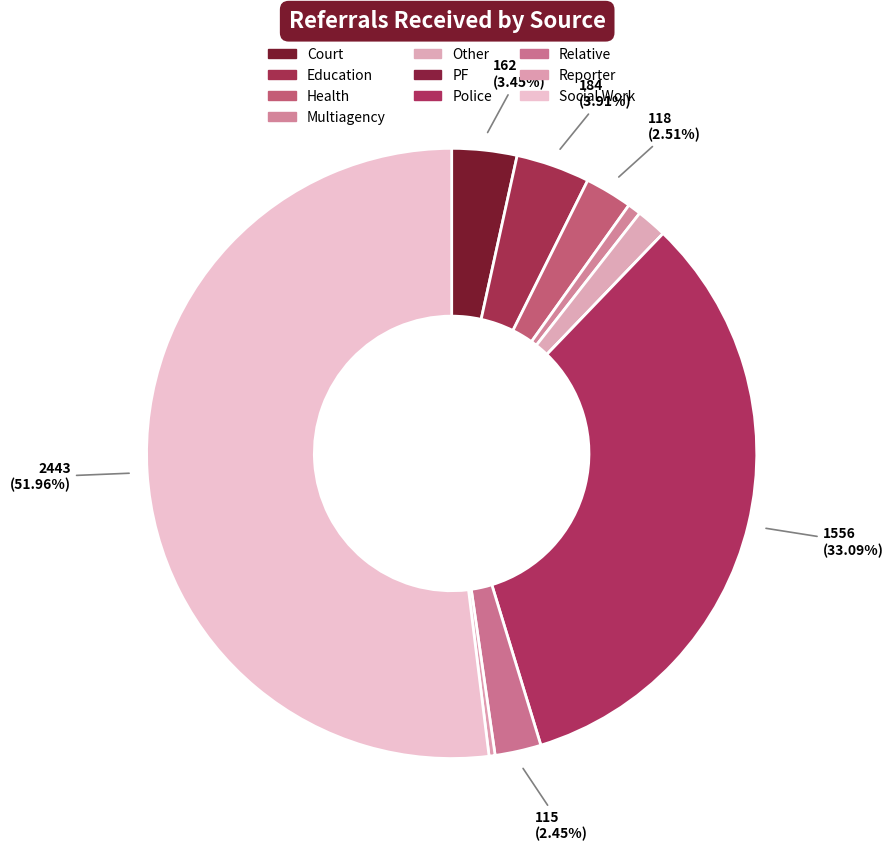

How many segments does this pie chart have?

10